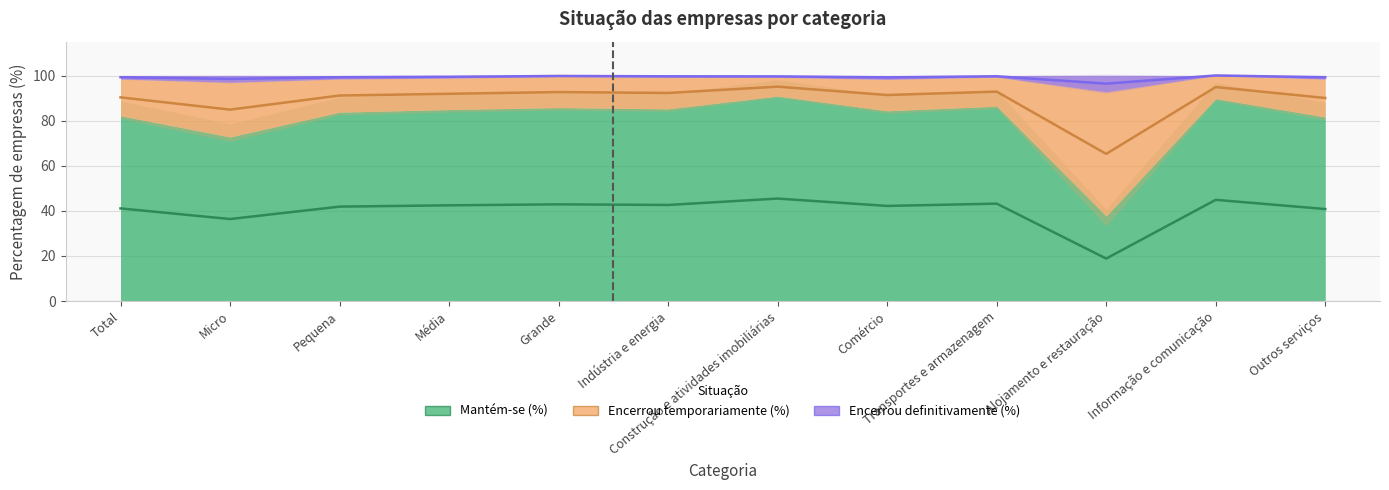

What is the sum of the Mantém-se (%) values at Média and Indústria e energia?

85.1